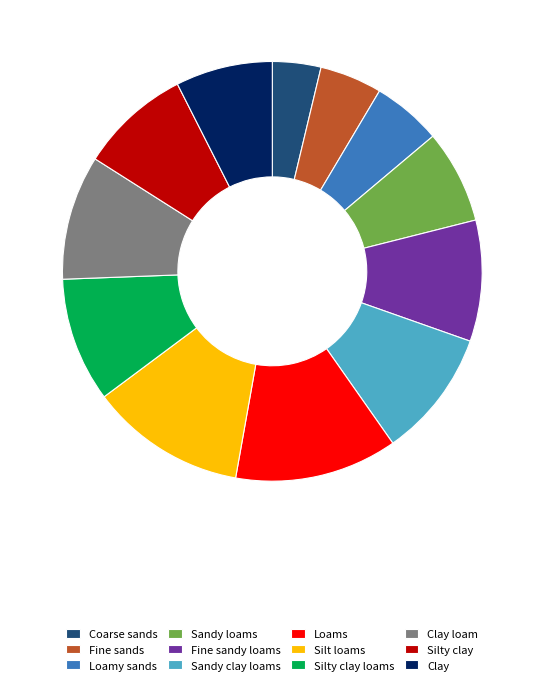

How many slices are in this pie chart?

12